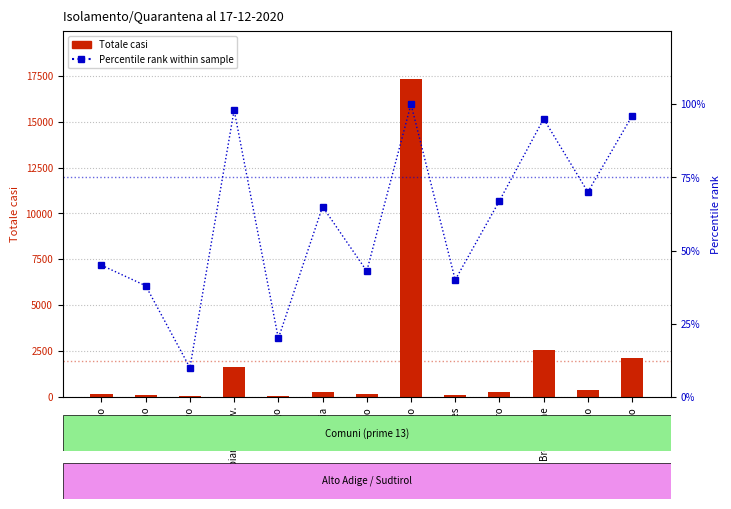

What is the difference between the maximum and minimum values in the Percentile rank within sample series?

90